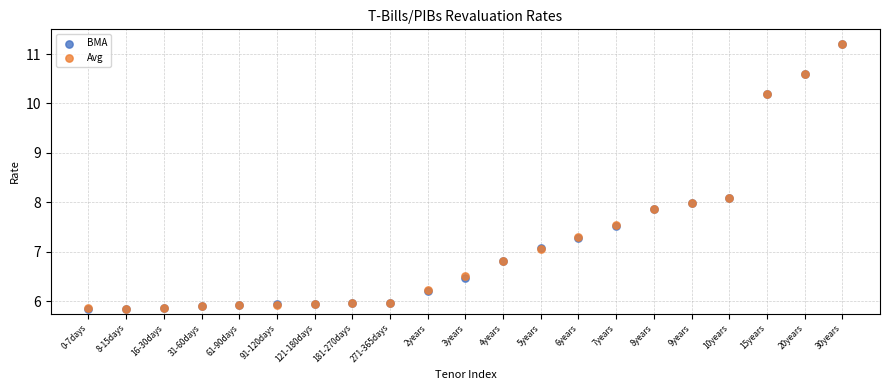

What are all the series names shown in the legend?

BMA, Avg